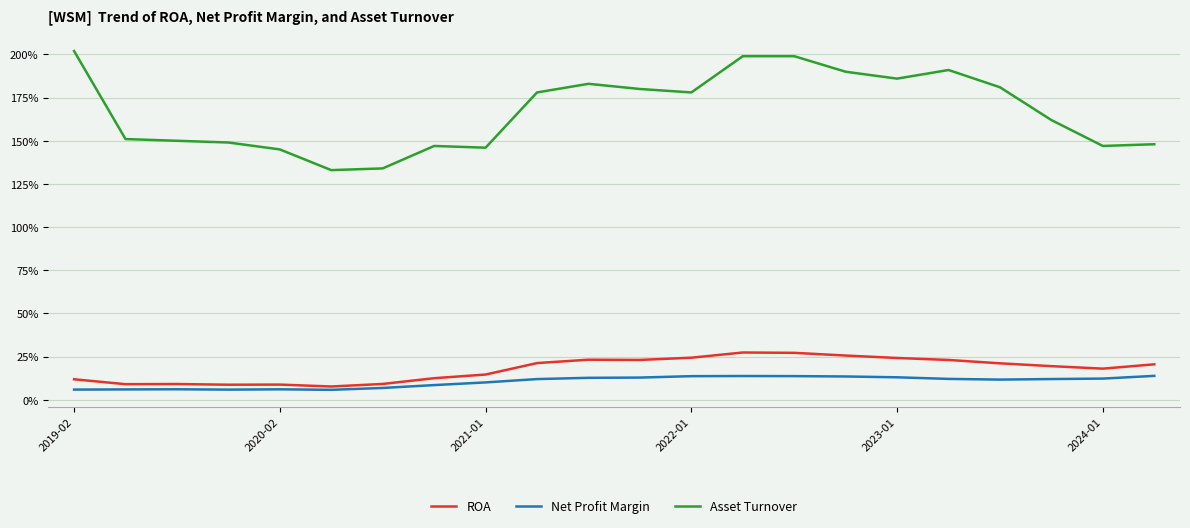

True or false: ROA and Asset Turnover cross at least once.

False